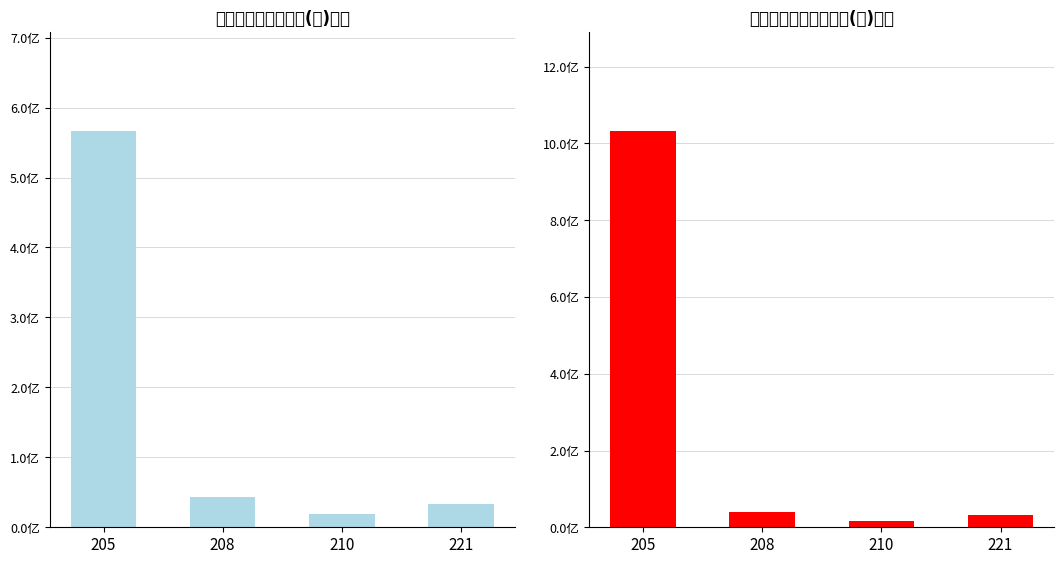

At how many categories does at least one series exceed 297984354?

1